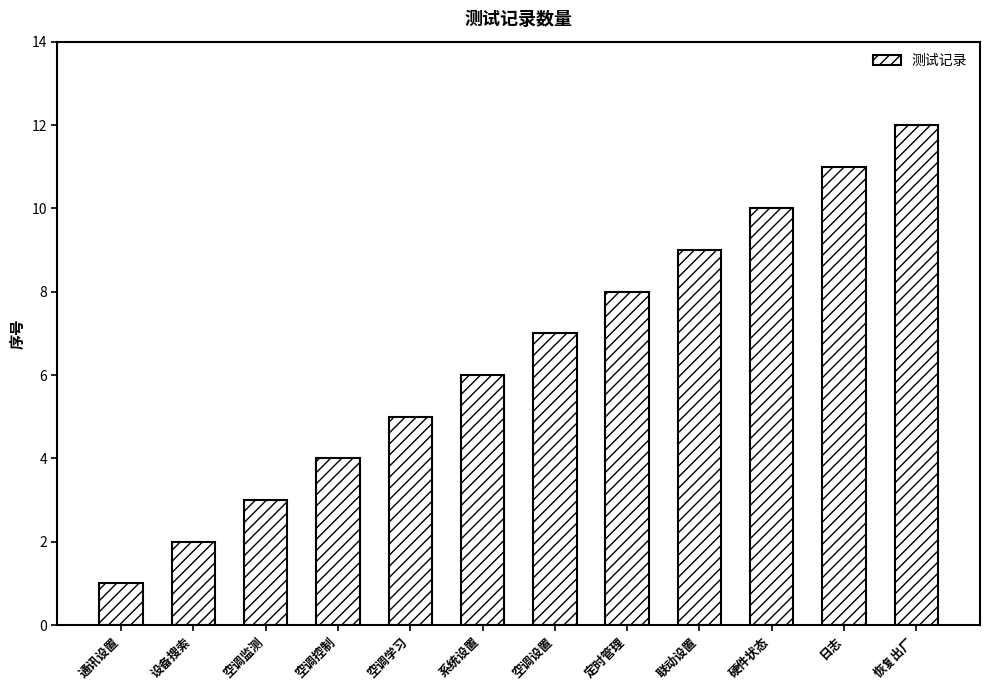

List the labels in order of value, smallest first.

通讯设置, 设备搜索, 空调监测, 空调控制, 空调学习, 系统设置, 空调设置, 定时管理, 联动设置, 硬件状态, 日志, 恢复出厂